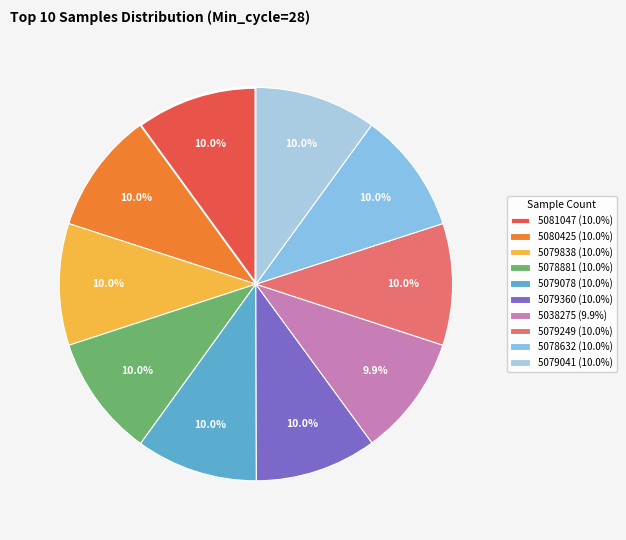

Rank the categories by value from lowest to highest.

5038275, 5078632, 5078881, 5079041, 5079078, 5079249, 5079360, 5079838, 5080425, 5081047